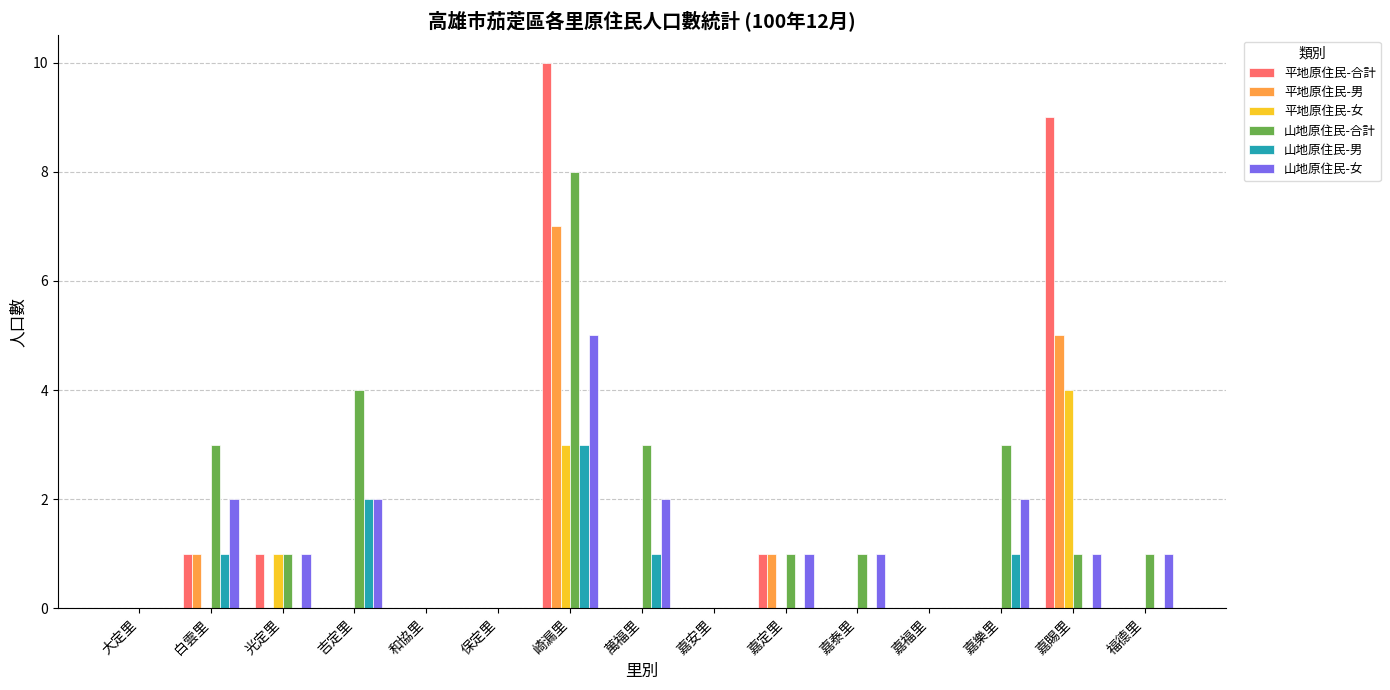

Is the value of 山地原住民-女 at 嘉安里 greater than the value of 山地原住民-合計 at 嘉泰里?

No